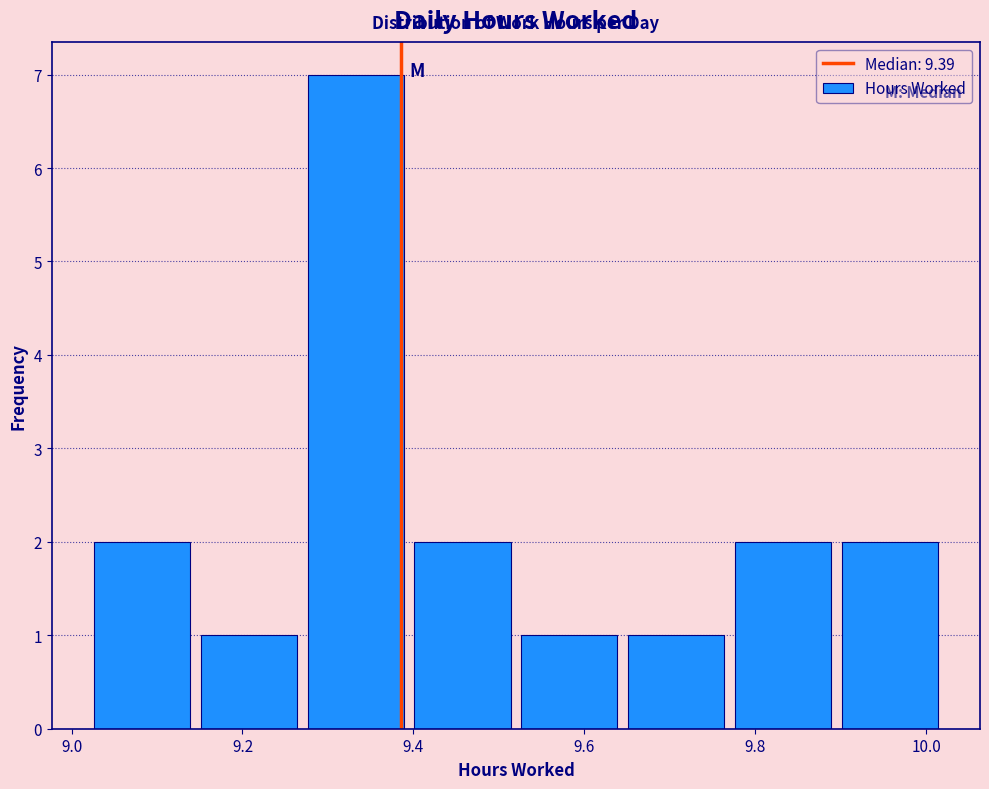

How tall is the bar that spans 9.645 to 9.770 on the x-axis? Neither the bar edges nor the heights are printed on the chart, so give them approximately, as read against the axes.

1